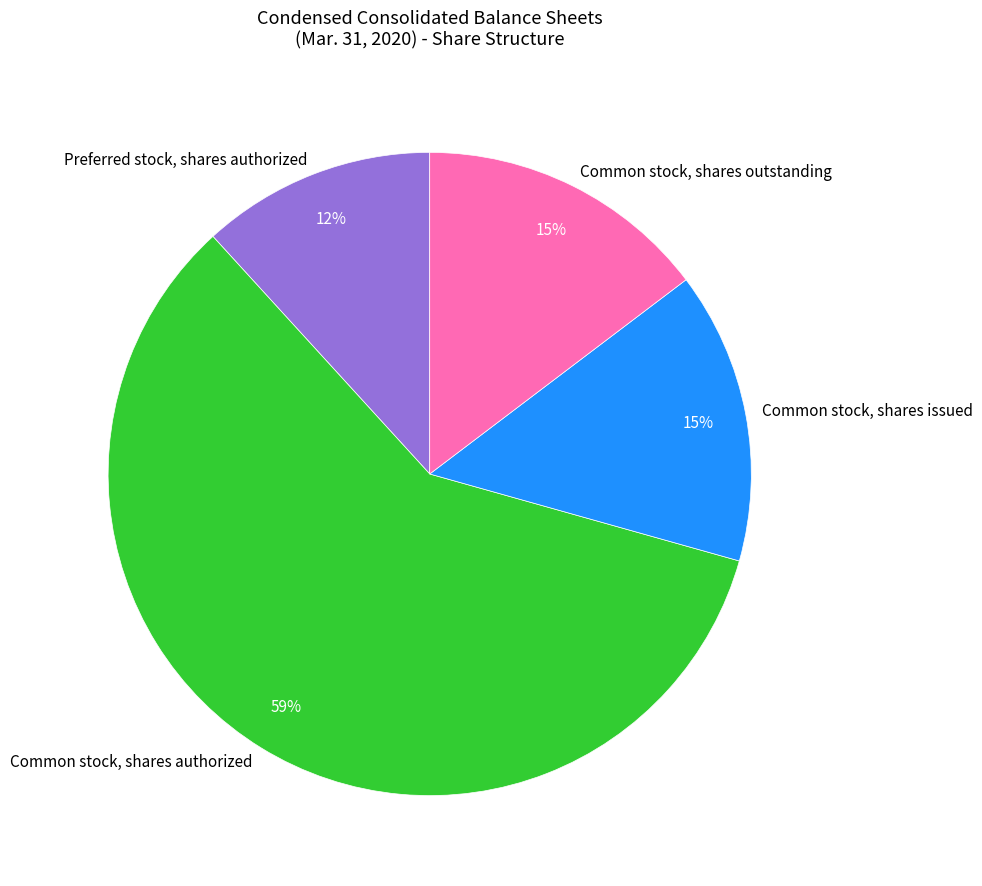

Does Common stock, shares authorized account for over 50% of the chart?

Yes